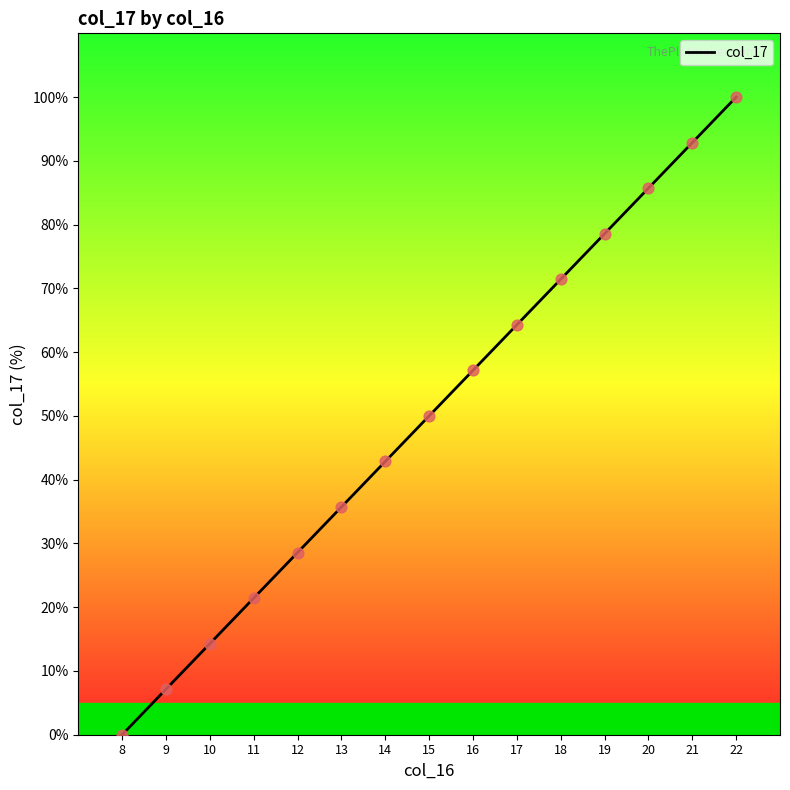

What is the change in value from 8 to 15?

+50.0